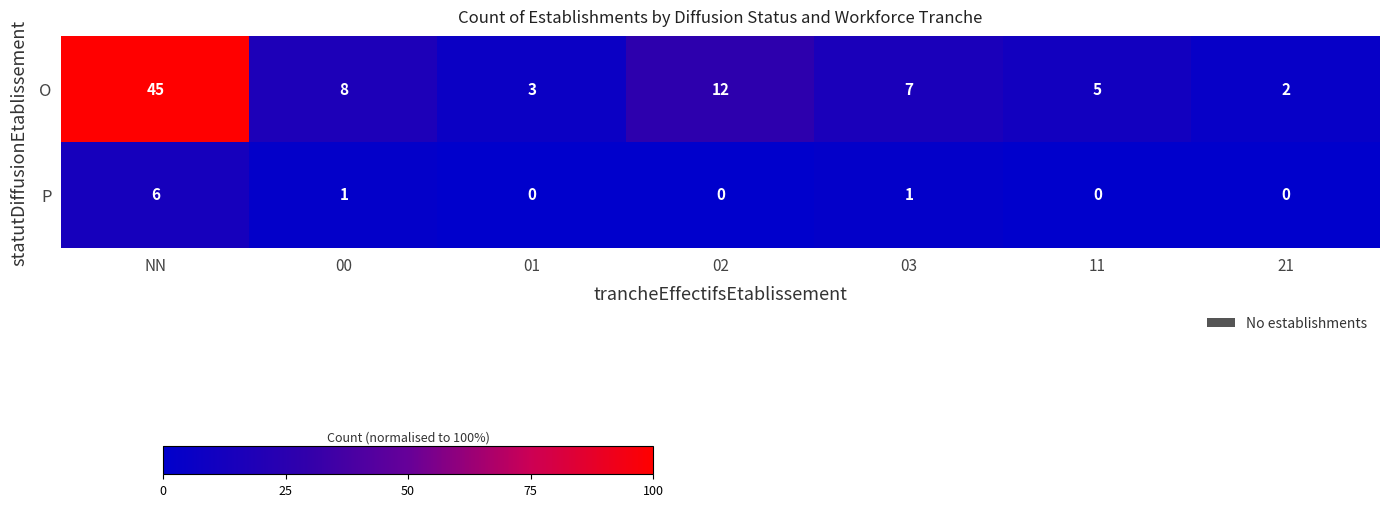

What is the total value across all series at 00?

9